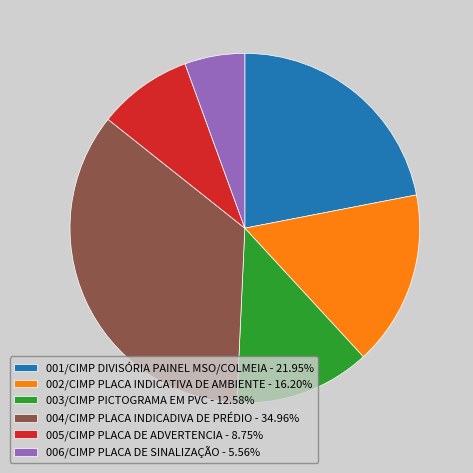

Does 001/CIMP DIVISÓRIA PAINEL MSO/COLMEIA - 21.95% represent more than half of the total?

No